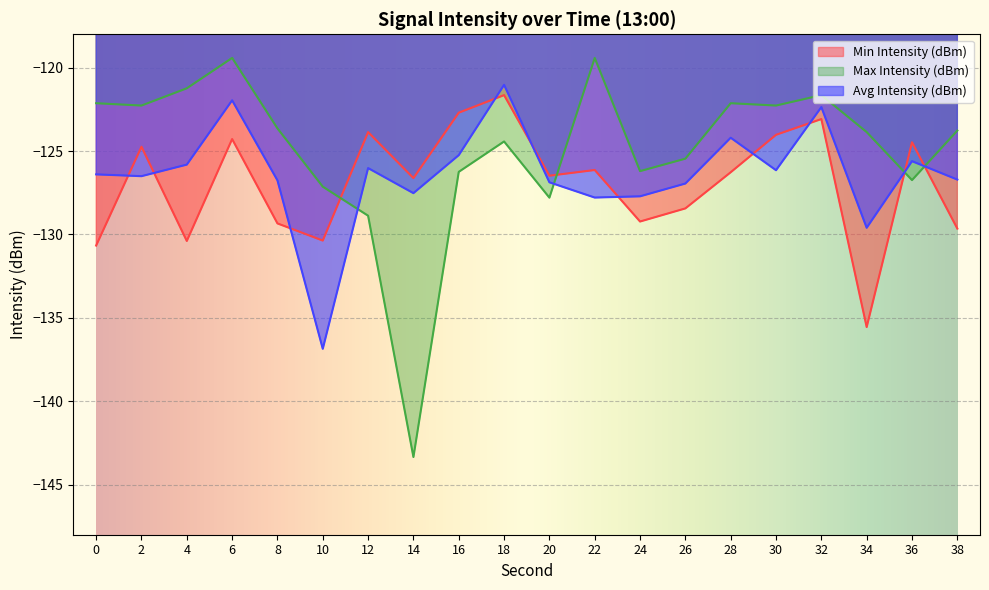

At which category does the chart reach its peak across all series?

6